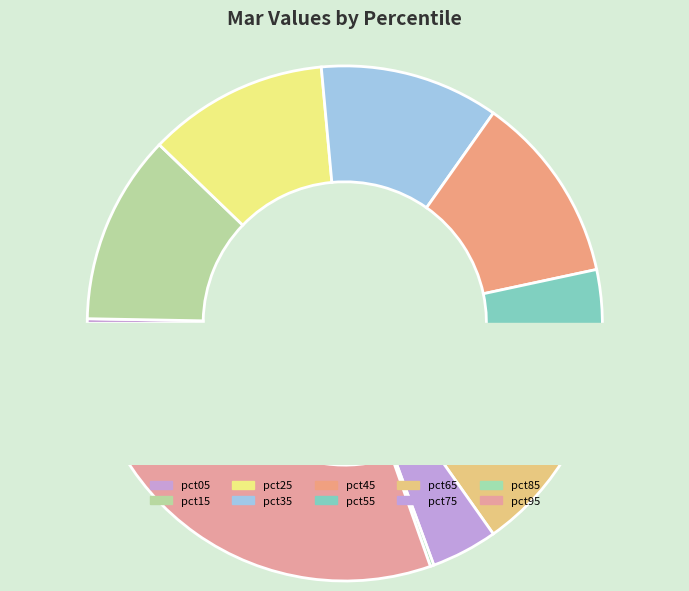

To the nearest percent, what is the average slice percentage?

10%